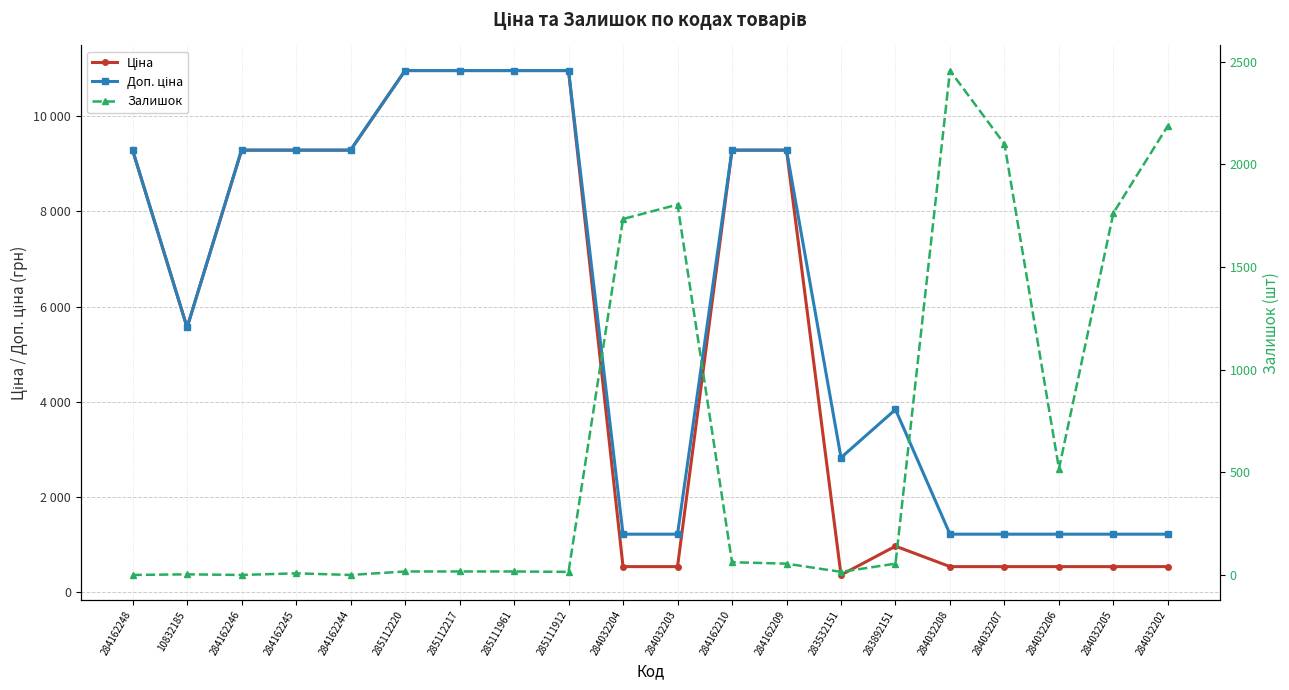

True or false: Ціна and Доп. ціна cross at least once.

False